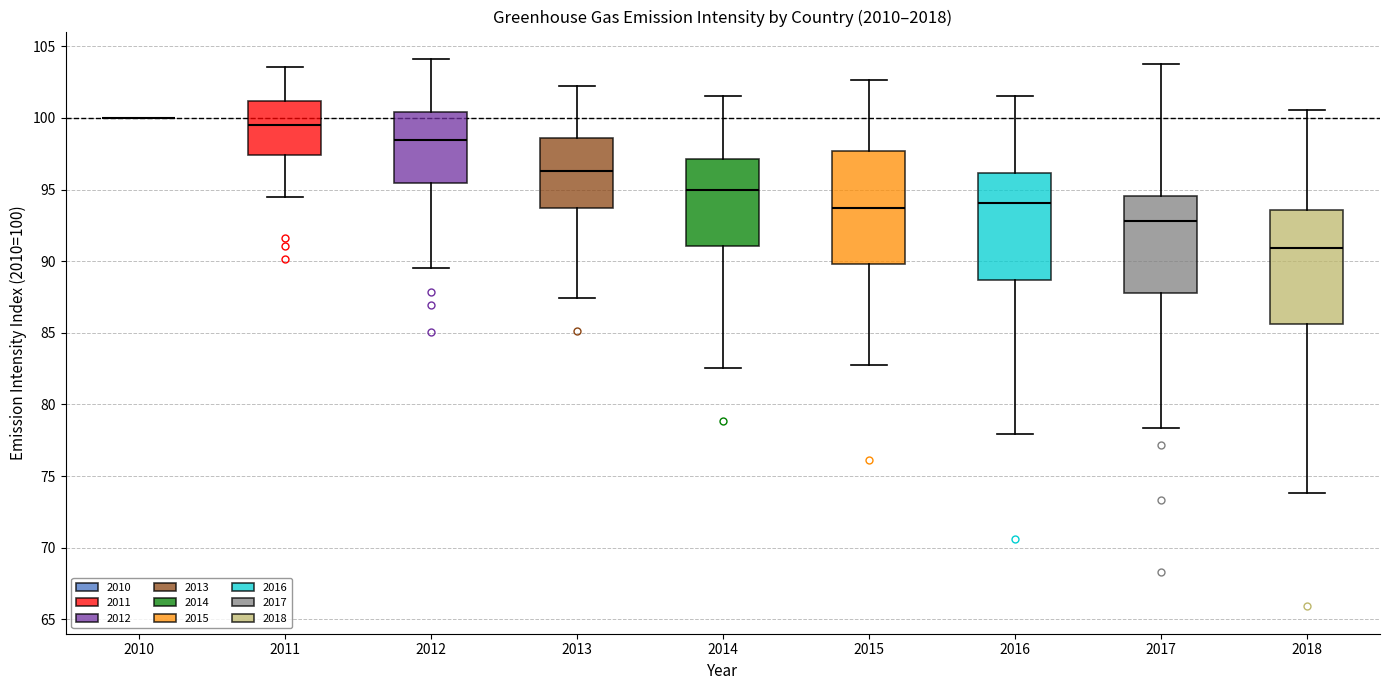

Reading left to right, read every box against the y-axis: the position of its median line, the range the box covers, and the ends of its whiskers. The values are not printed on the chart, so give them approximately, as read against the axis.

2010: box collapsed to a line at 100.0, whiskers 100.0 to 100.0
2011: median 99.5, box 97.5 to 101.0, whiskers 94.5 to 103.5
2012: median 98.5, box 95.5 to 100.5, whiskers 89.5 to 104.0
2013: median 96.5, box 93.5 to 98.5, whiskers 87.5 to 102.5
2014: median 95.0, box 91.0 to 97.0, whiskers 82.5 to 101.5
2015: median 93.5, box 90.0 to 97.5, whiskers 83.0 to 102.5
2016: median 94.0, box 88.5 to 96.0, whiskers 78.0 to 101.5
2017: median 93.0, box 88.0 to 94.5, whiskers 78.5 to 104.0
2018: median 91.0, box 85.5 to 93.5, whiskers 74.0 to 100.5